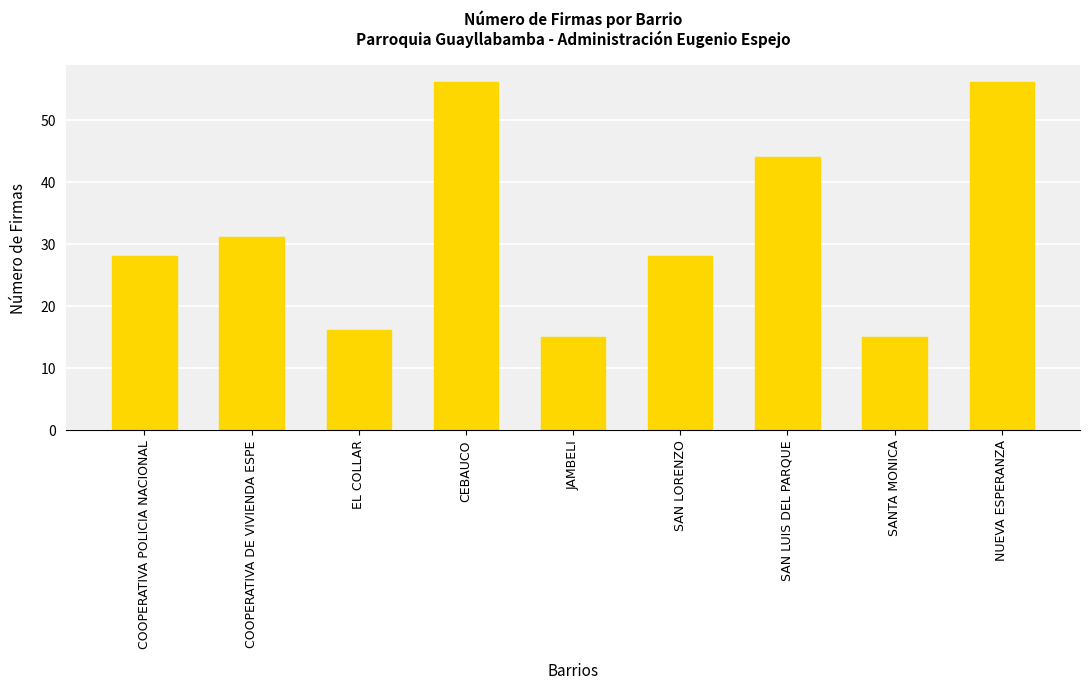

Reading left to right, list all the values displayed in this chart.

COOPERATIVA POLICIA NACIONAL=28	COOPERATIVA DE VIVIENDA ESPE=31	EL COLLAR=16	CEBAUCO=56	JAMBELI=15	SAN LORENZO=28	SAN LUIS DEL PARQUE=44	SANTA MONICA=15	NUEVA ESPERANZA=56